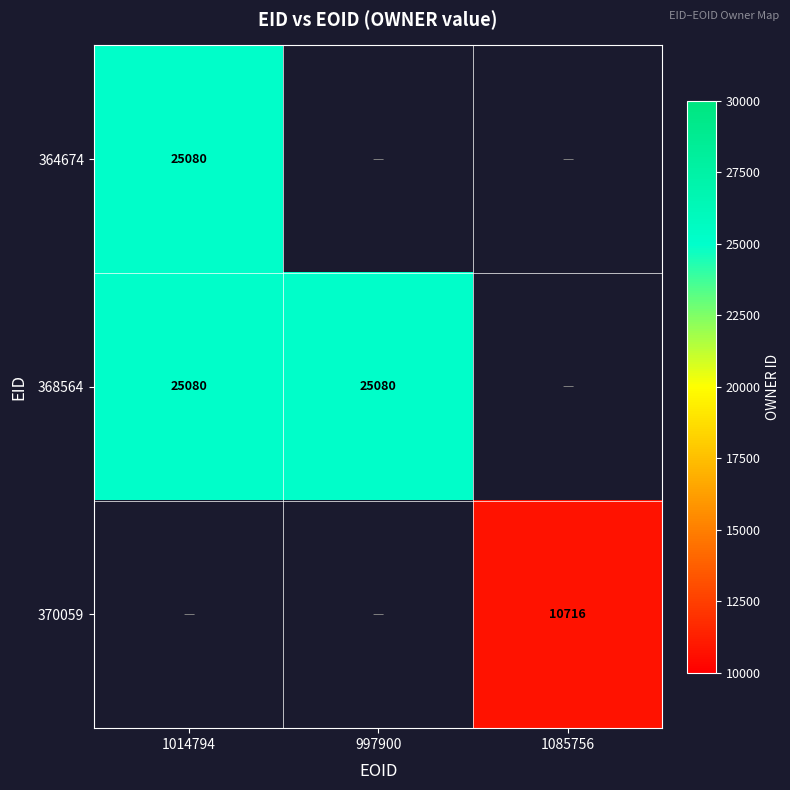

True or false: 368564 has a value of 6003 at 997900.

False